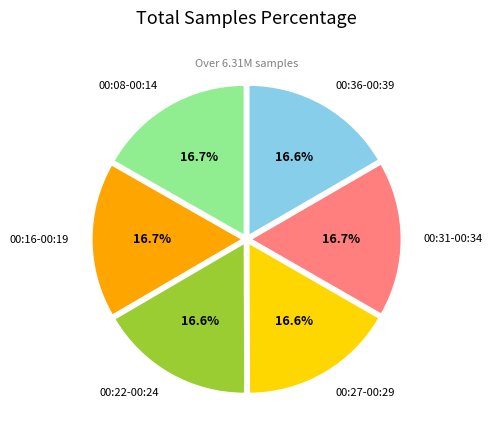

How much of the chart is everything except 00:36-00:39?

83.4%